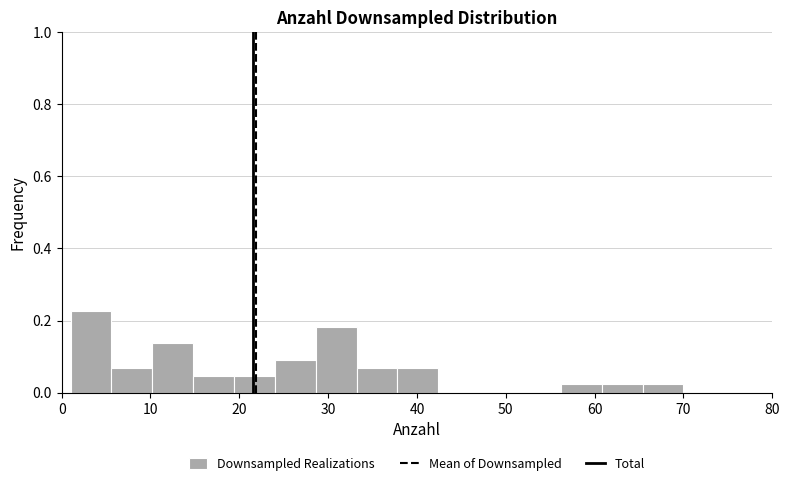

Reading left to right, transcribe this chart: for each bar, give the range it covers on the x-axis and its height. Neither the bar edges nor the heights are printed on the chart, so give them approximately, as read against the axes.

1.0 to 5.6: 0.22
5.6 to 10.2: 0.06
10.2 to 14.8: 0.14
14.8 to 19.4: 0.04
19.4 to 24.0: 0.04
24.0 to 28.6: 0.10
28.6 to 33.2: 0.18
33.2 to 37.8: 0.06
37.8 to 42.4: 0.06
42.4 to 47.0: 0
47.0 to 51.6: 0
51.6 to 56.2: 0
56.2 to 60.8: 0.02
60.8 to 65.4: 0.02
65.4 to 70.0: 0.02